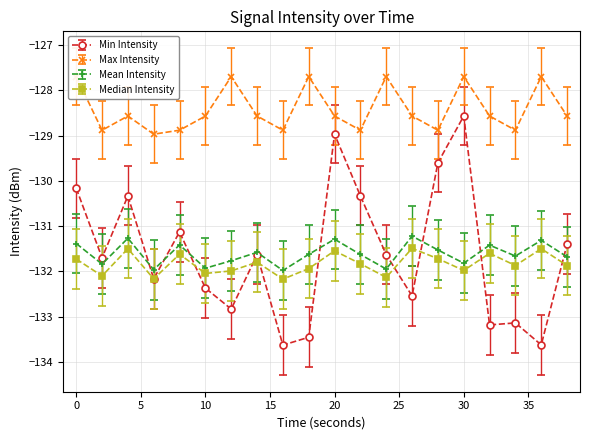

At how many categories does at least one series exceed -128?

6